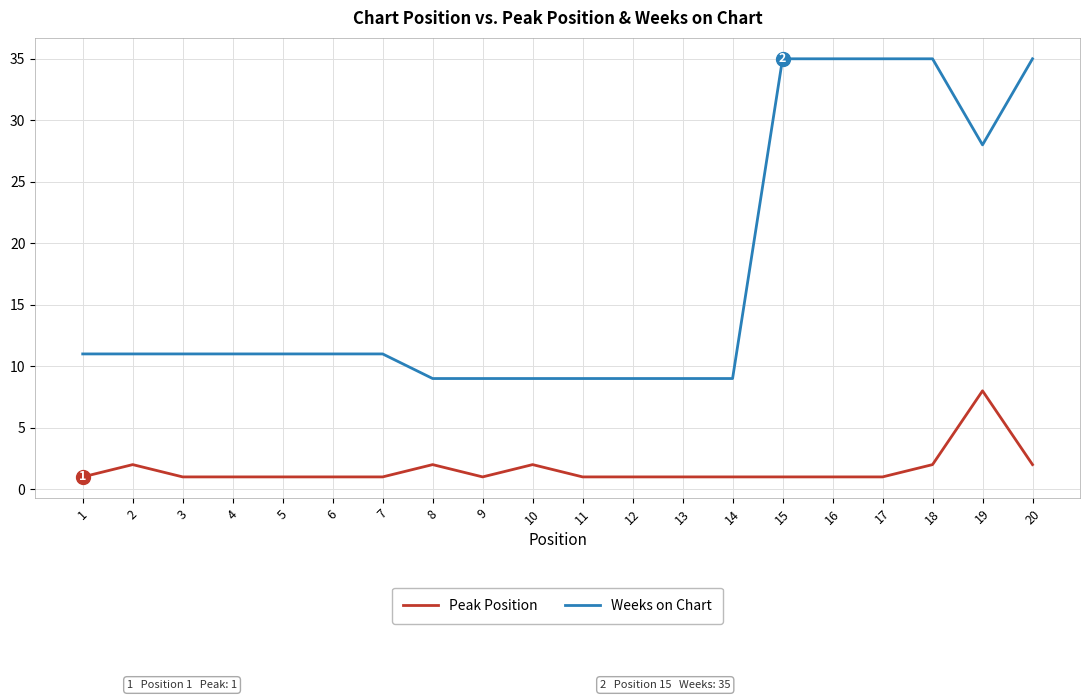

The Peak Position series shows 1 at 7. True or false?

True